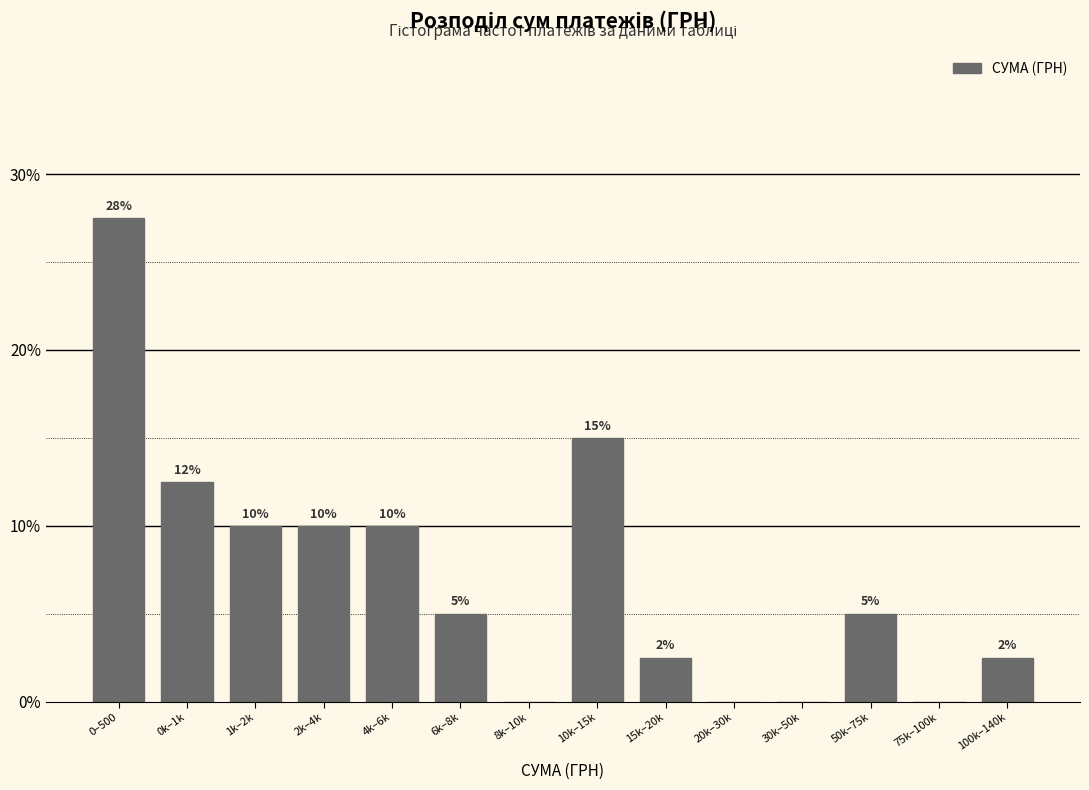

Where does the data first go above 5?

0–500